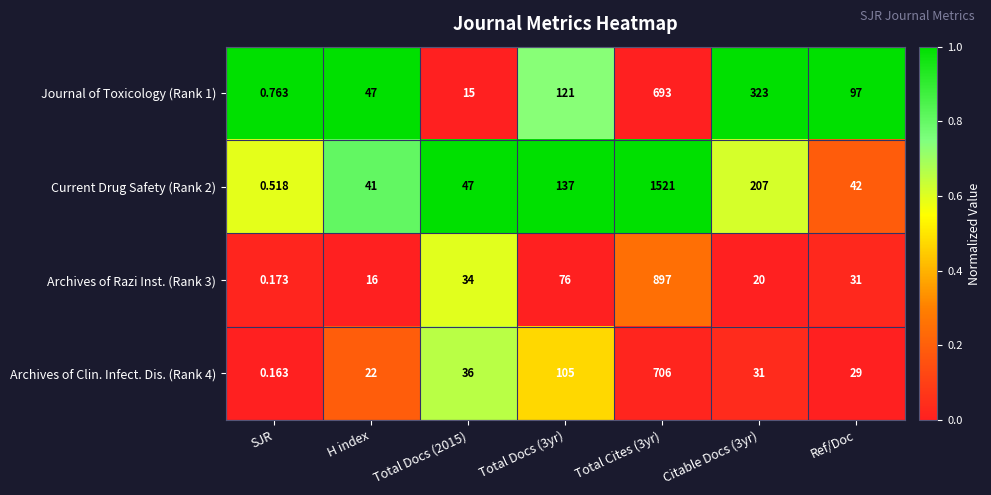

How many values in the Archives of Razi Inst. (Rank 3) series are below 31?

3